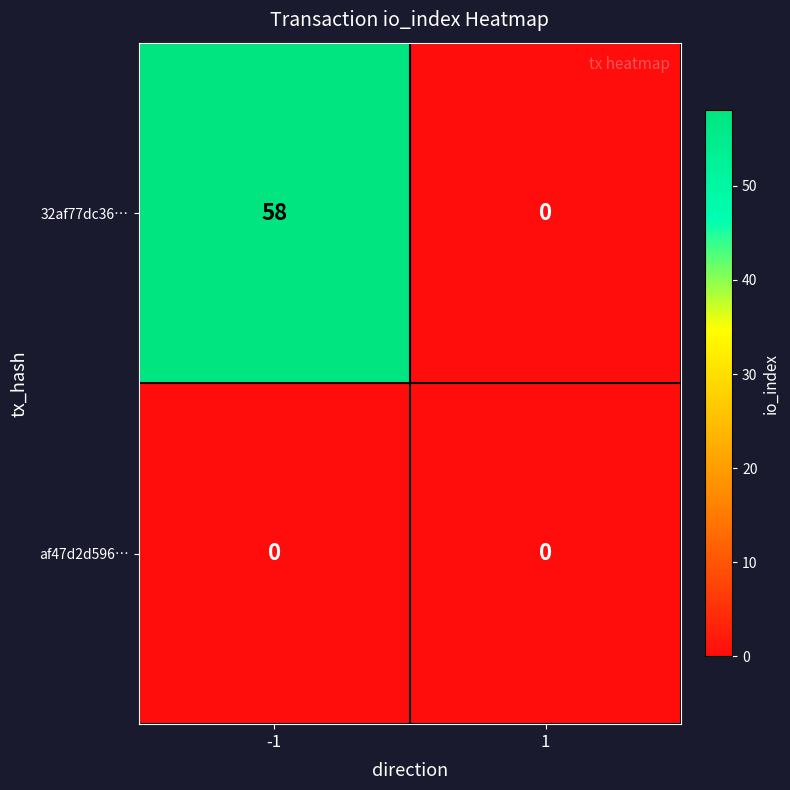

Count the number of data series in this chart.

2